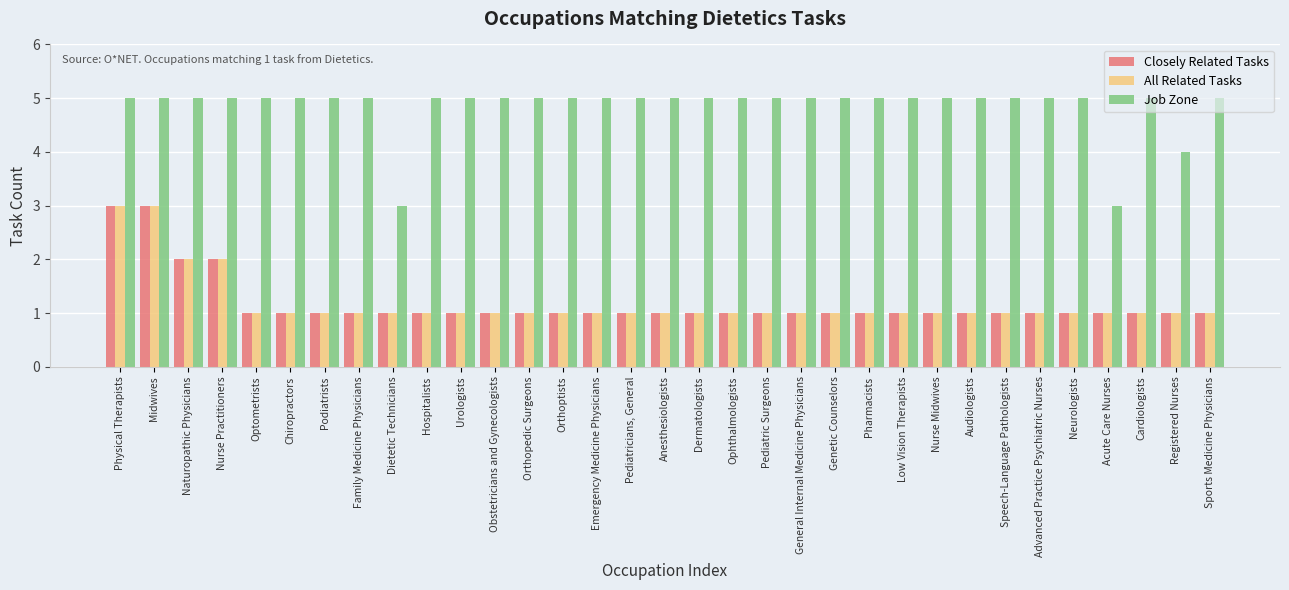

What is the sum of the Closely Related Tasks values at Naturopathic Physicians and Registered Nurses?

3